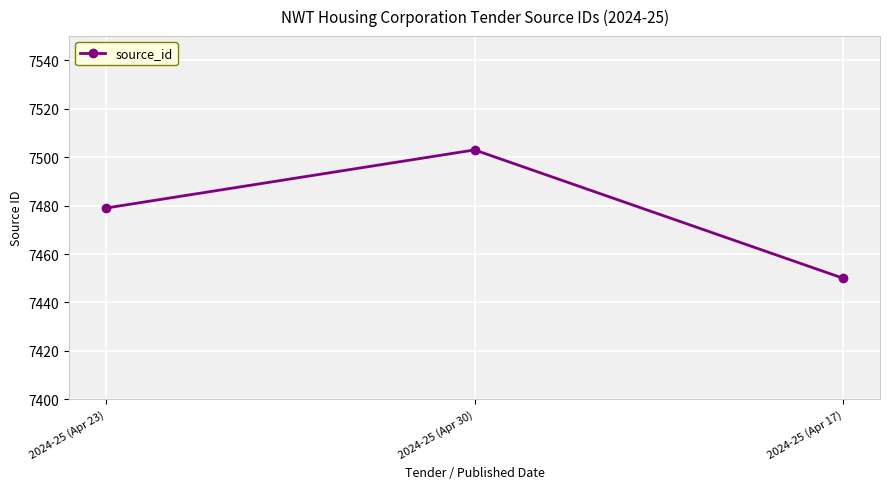

What is the label of the 2nd point from the left?

2024-25 (Apr 30)